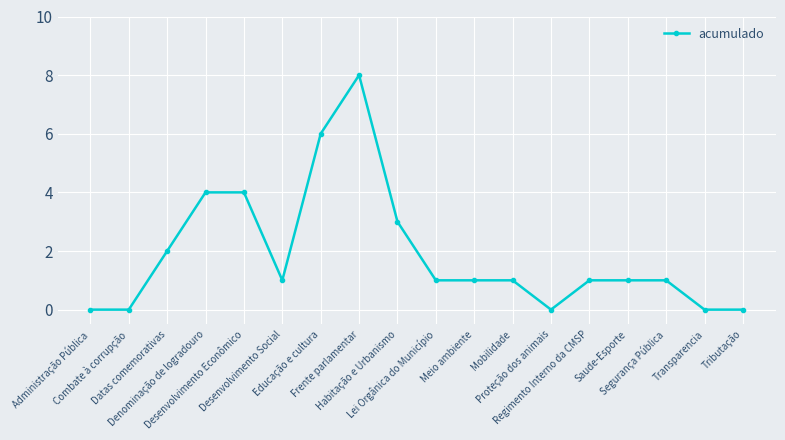

Count the number of data series in this chart.

1